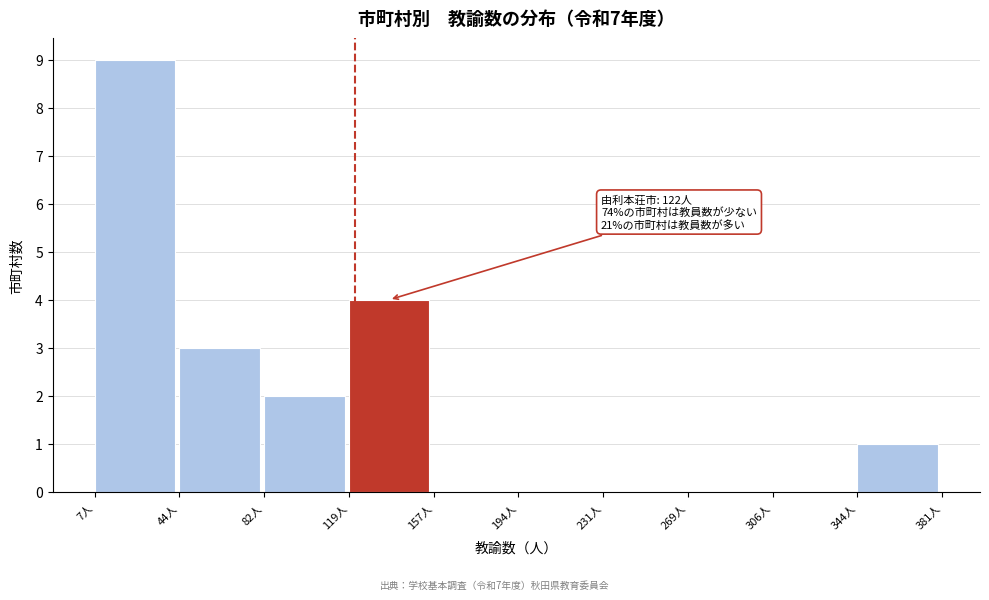

Over which range of the x-axis is the bar tallest?

5 to 45